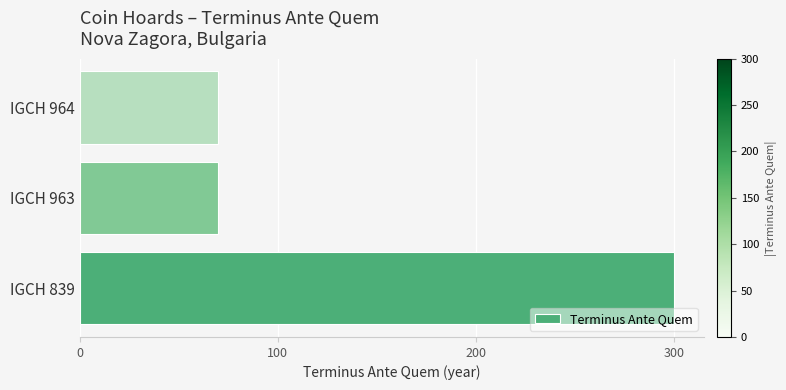

Count the values in the range 70 to 300.

3